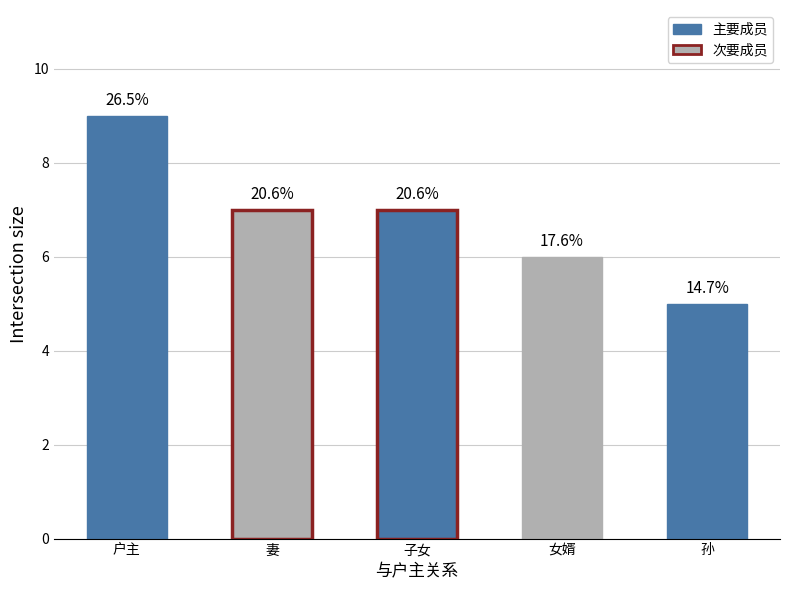

Rank the categories by value from lowest to highest.

孙, 女婿, 妻, 子女, 户主